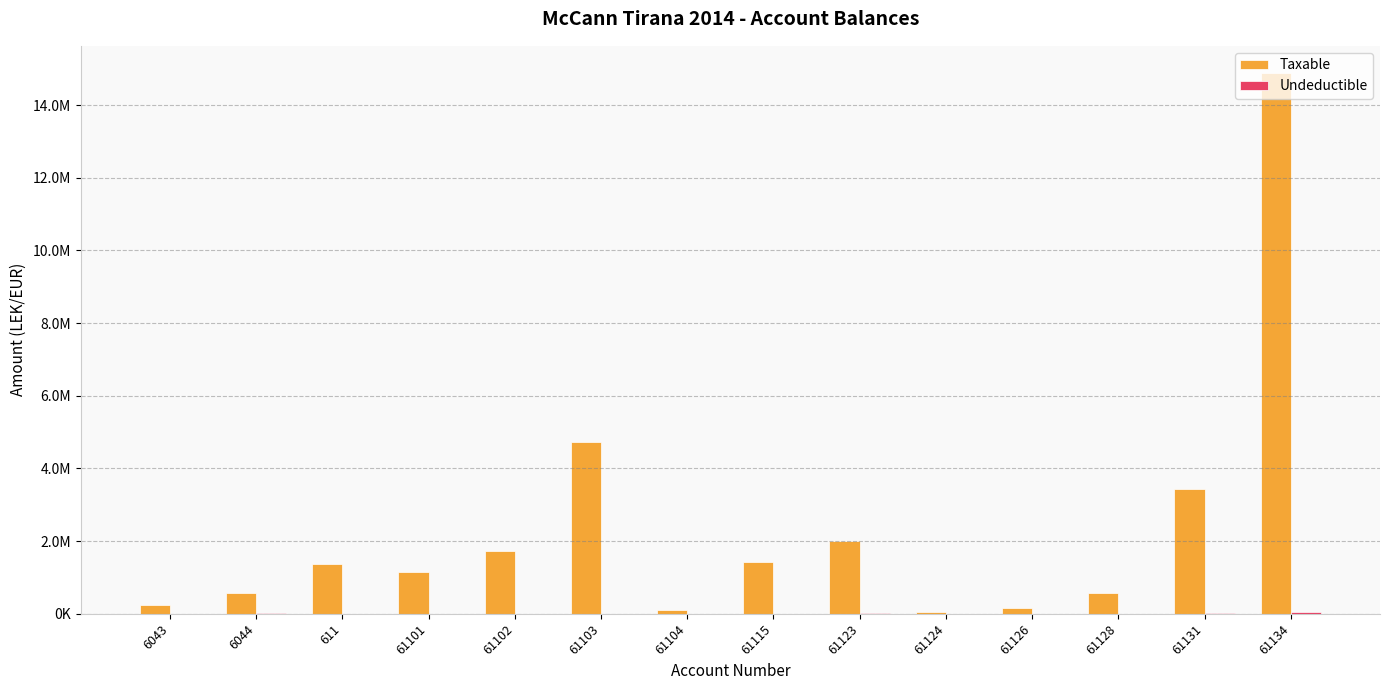

True or false: Taxable has a value of 105900.0 at 61104.

True